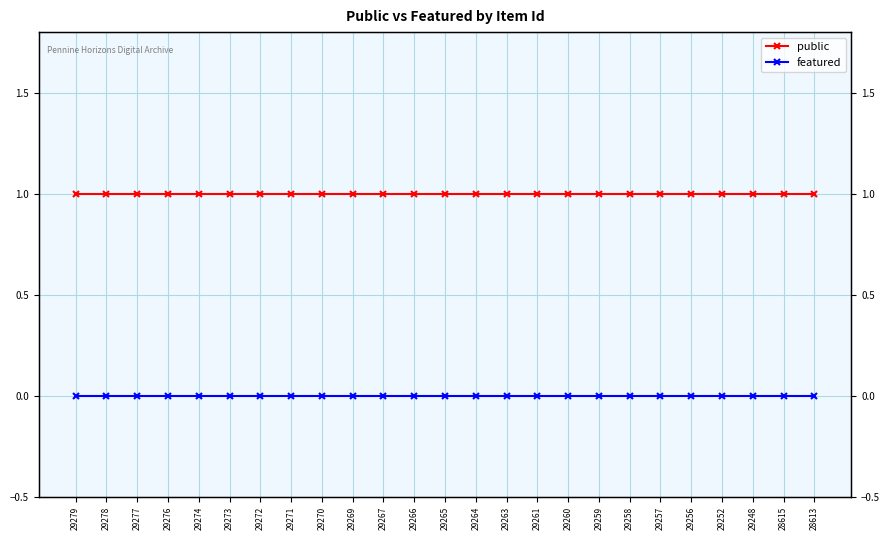

Which has a higher value, 29252 or 29260?

29252